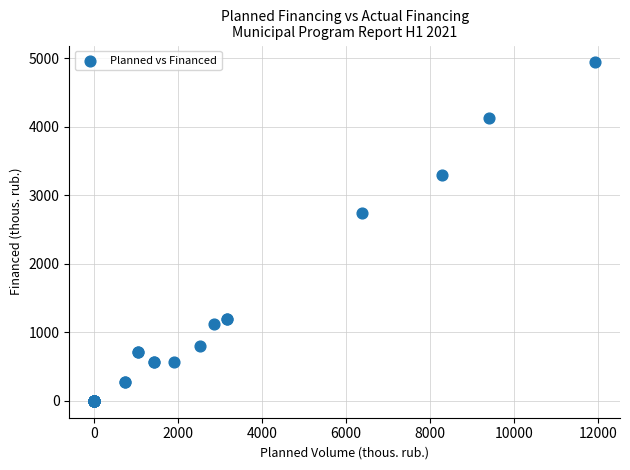

What Y value in the scatter plot is closest to 2469?

2737.2